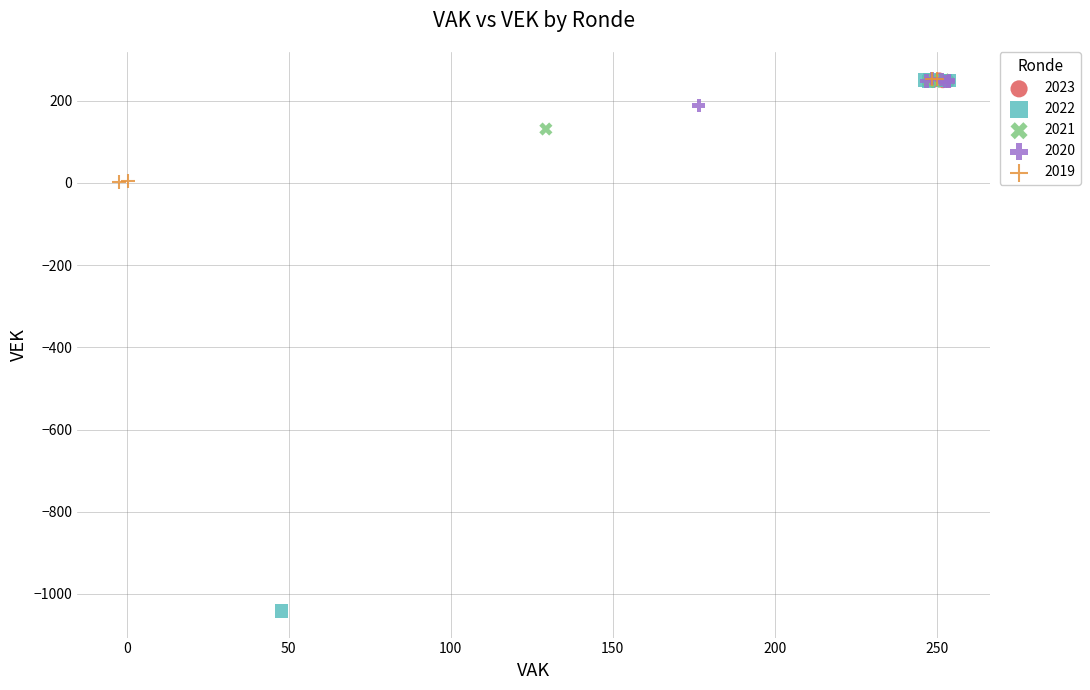

Which series has the widest spread of Y values?

2022